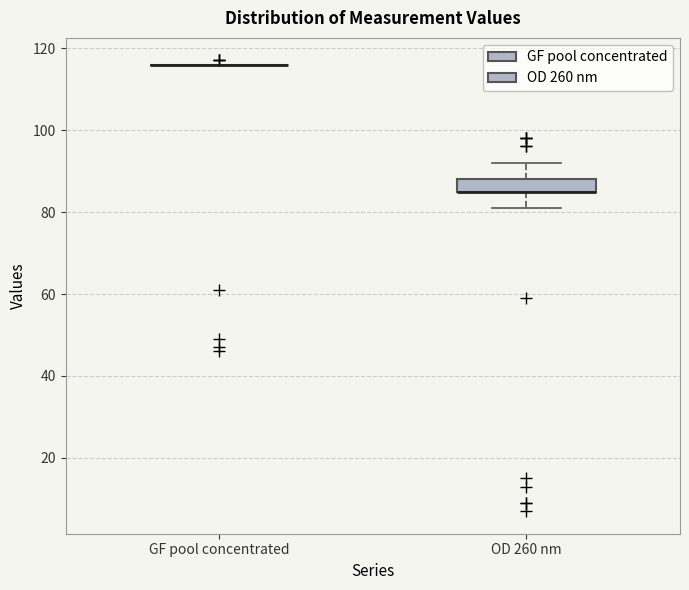

Comparing the boxes themselves (not the whiskers), which one is the tallest?

OD 260 nm